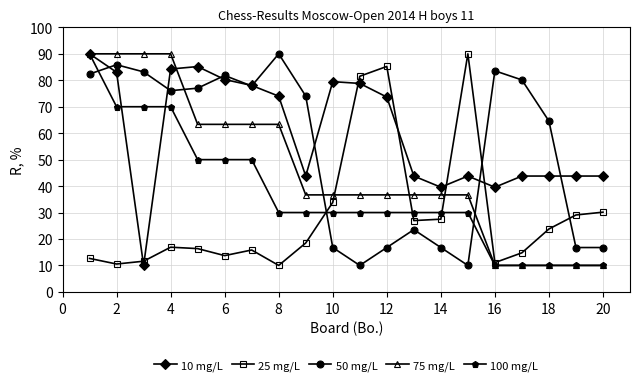

Rank the series by their average value, from lowest to highest.

25 mg/L, 100 mg/L, 75 mg/L, 50 mg/L, 10 mg/L